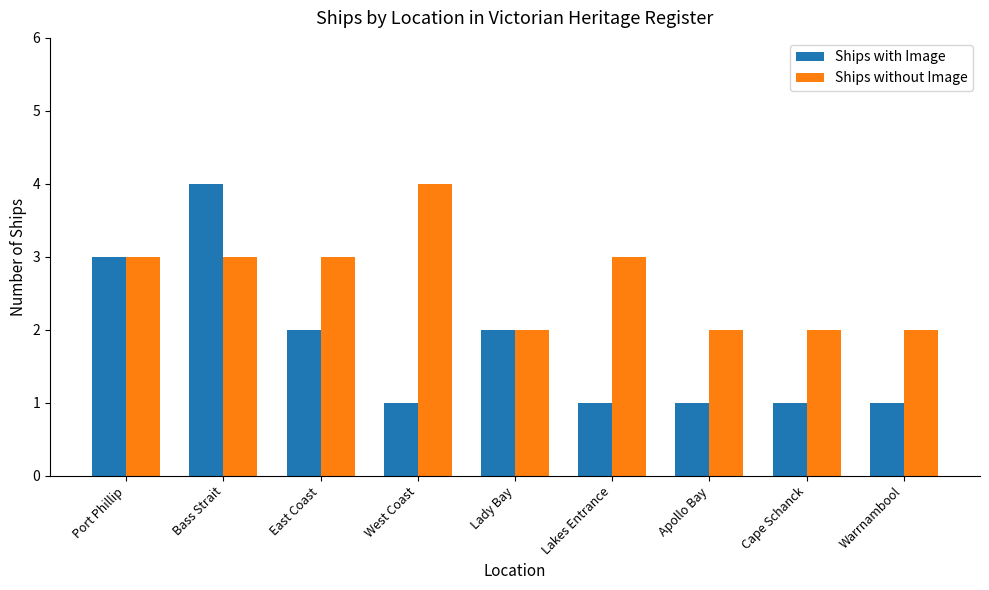

The Ships with Image series shows 1 at Port Phillip. True or false?

False